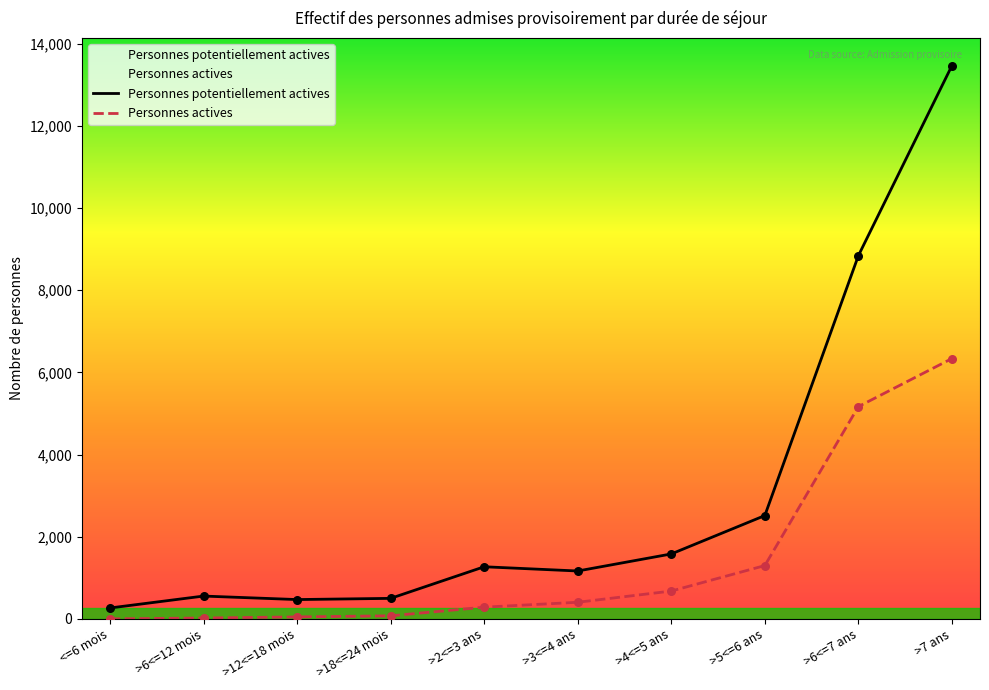

What is the total value across all series at >5<=6 ans?

3815